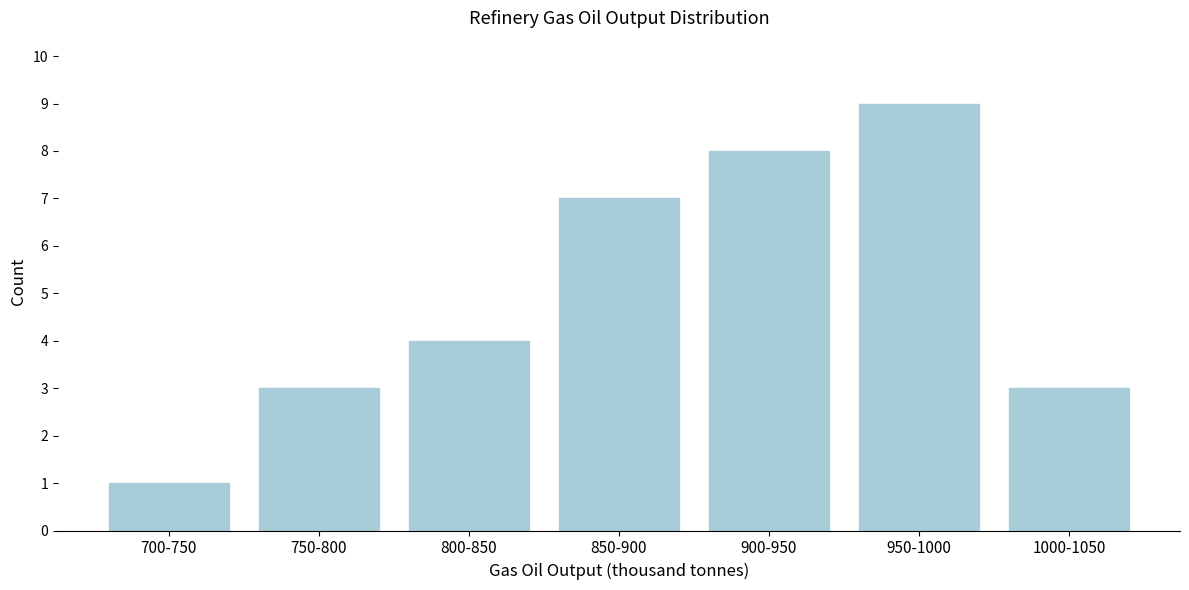

Reading right to left, transcribe all the data shown in this chart.

3	9	8	7	4	3	1